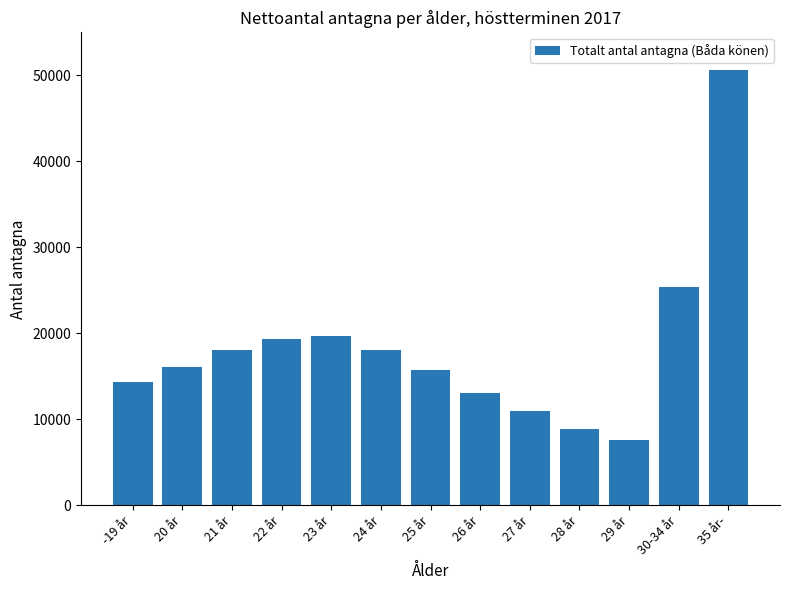

Reading left to right, list all the values displayed in this chart.

-19 år=14325	20 år=16061	21 år=18060	22 år=19351	23 år=19673	24 år=18060	25 år=15787	26 år=13070	27 år=10933	28 år=8860	29 år=7625	30-34 år=25381	35 år-=50678